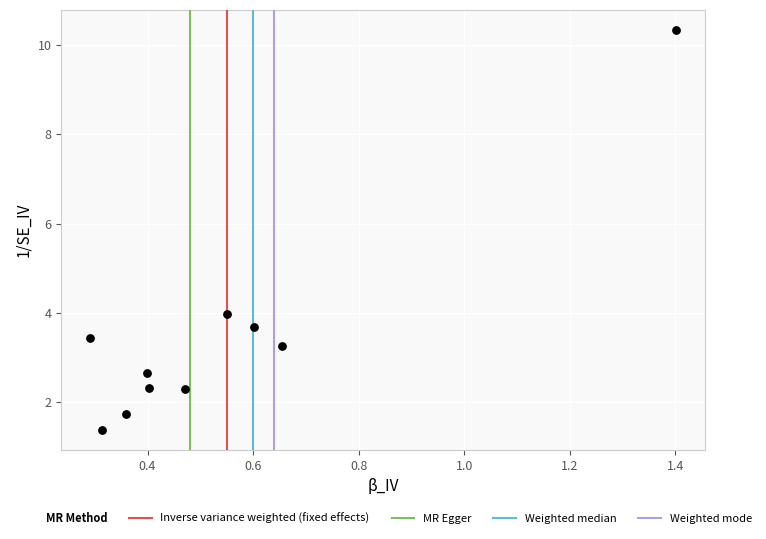

What is the range of Y values (max minus min)?

9.0